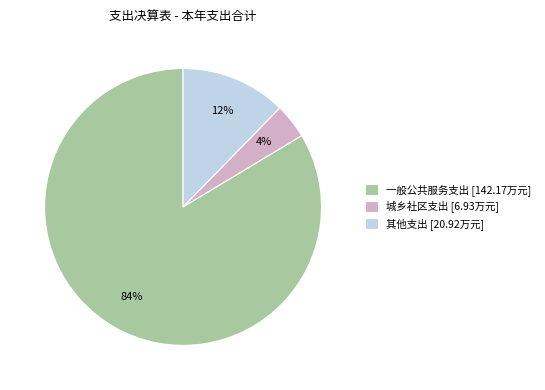

To the nearest percent, what portion does 其他支出 represent?

12%